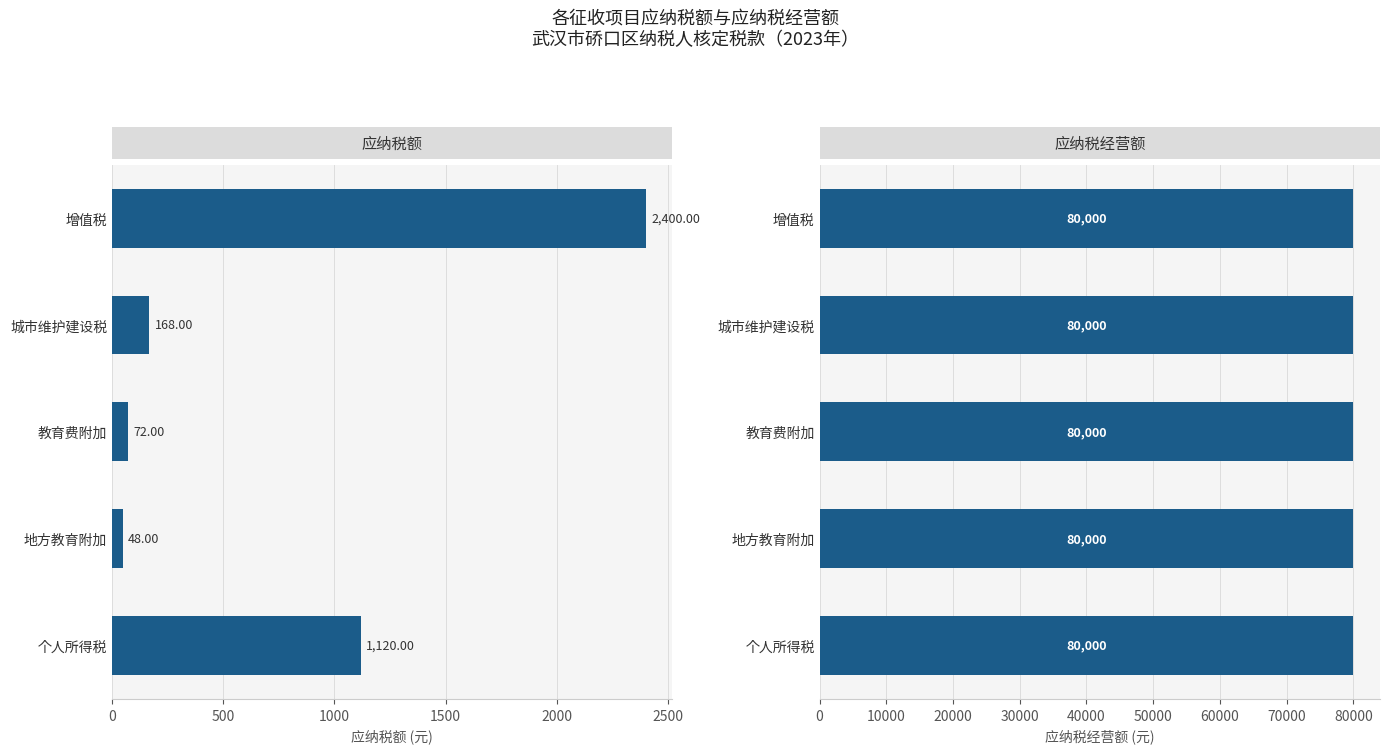

Which series has the widest spread of values?

应纳税额